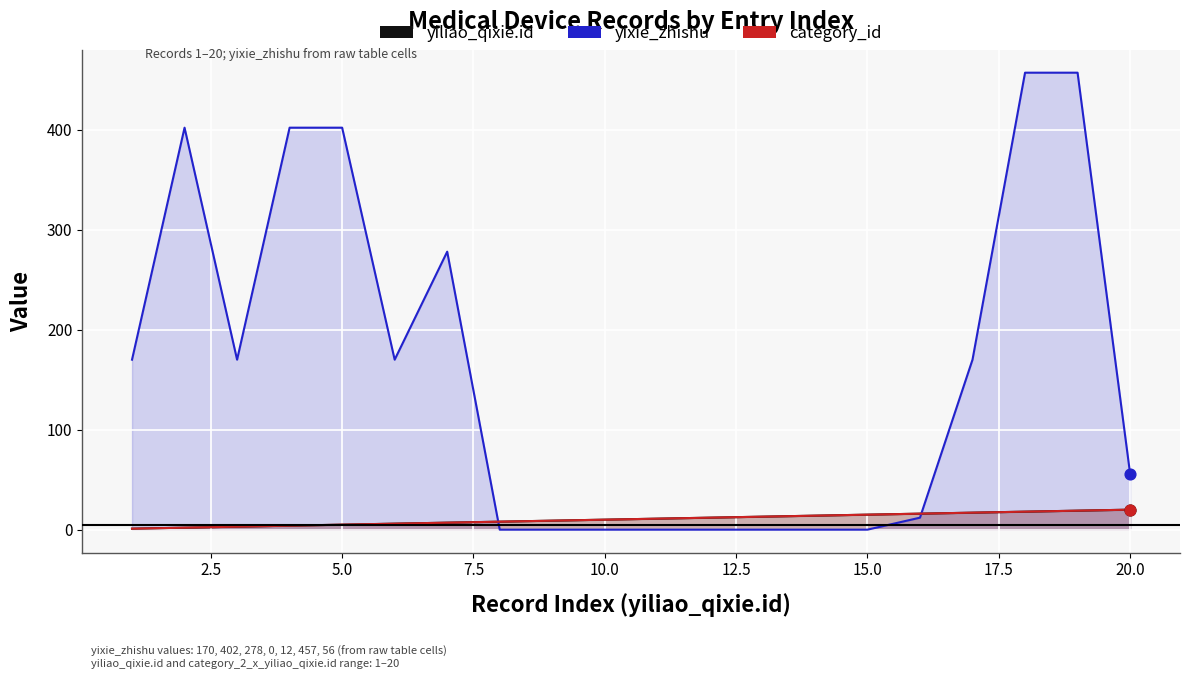

Which series contains the lowest Y value?

yiliao_qixie.yixie_zhishu